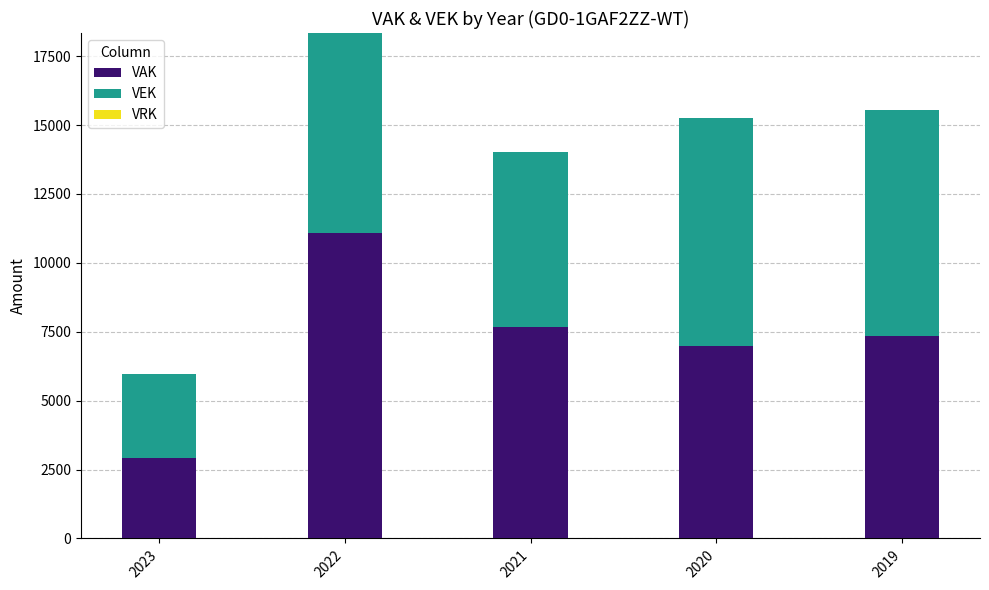

Does the chart contain any negative values?

No